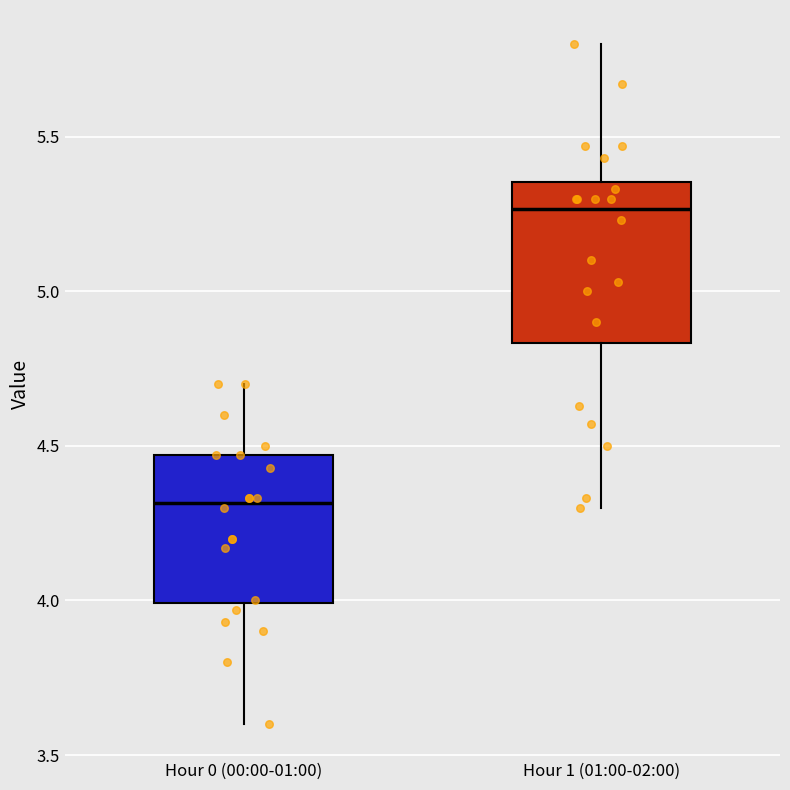

Reading left to right, read every box against the y-axis: the position of its median line, the range the box covers, and the ends of its whiskers. The values are not printed on the chart, so give them approximately, as read against the axis.

Hour 0 (00:00-01:00): median 4.30, box 4.00 to 4.45, whiskers 3.60 to 4.70
Hour 1 (01:00-02:00): median 5.25, box 4.85 to 5.35, whiskers 4.30 to 5.80